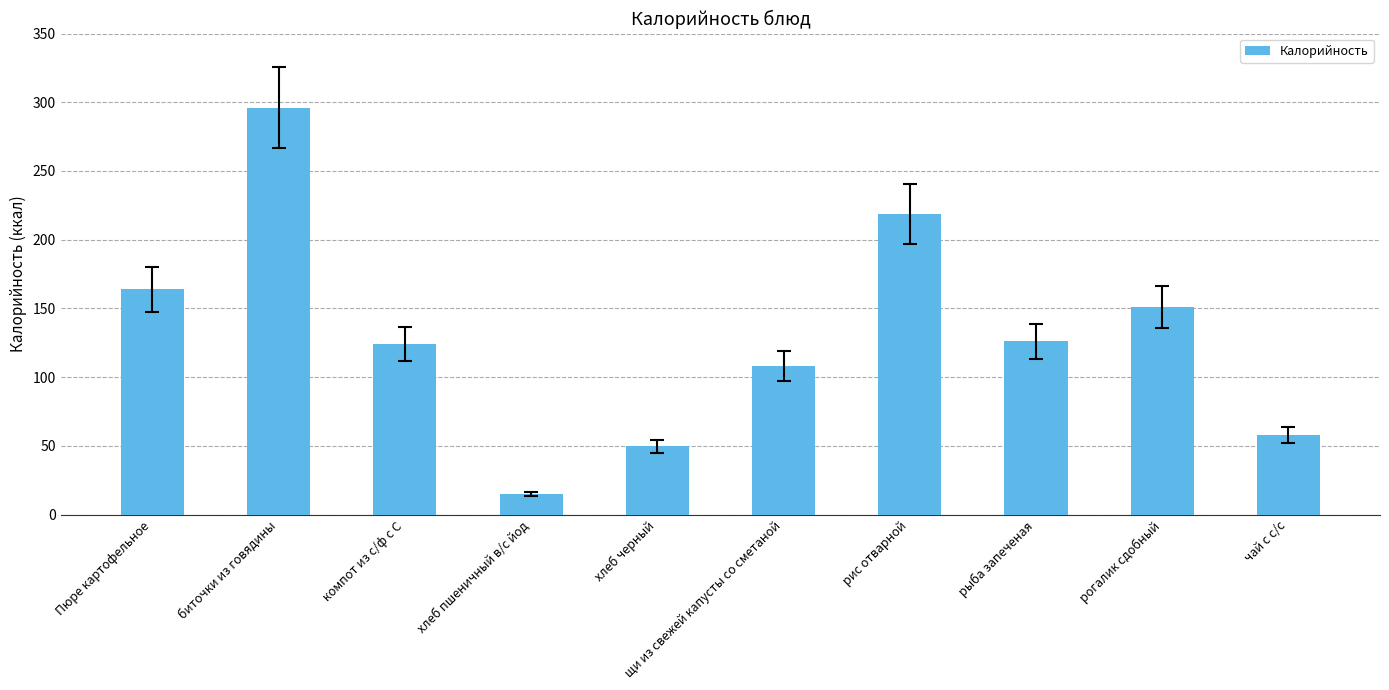

What is the minimum value shown in the chart?

15.0